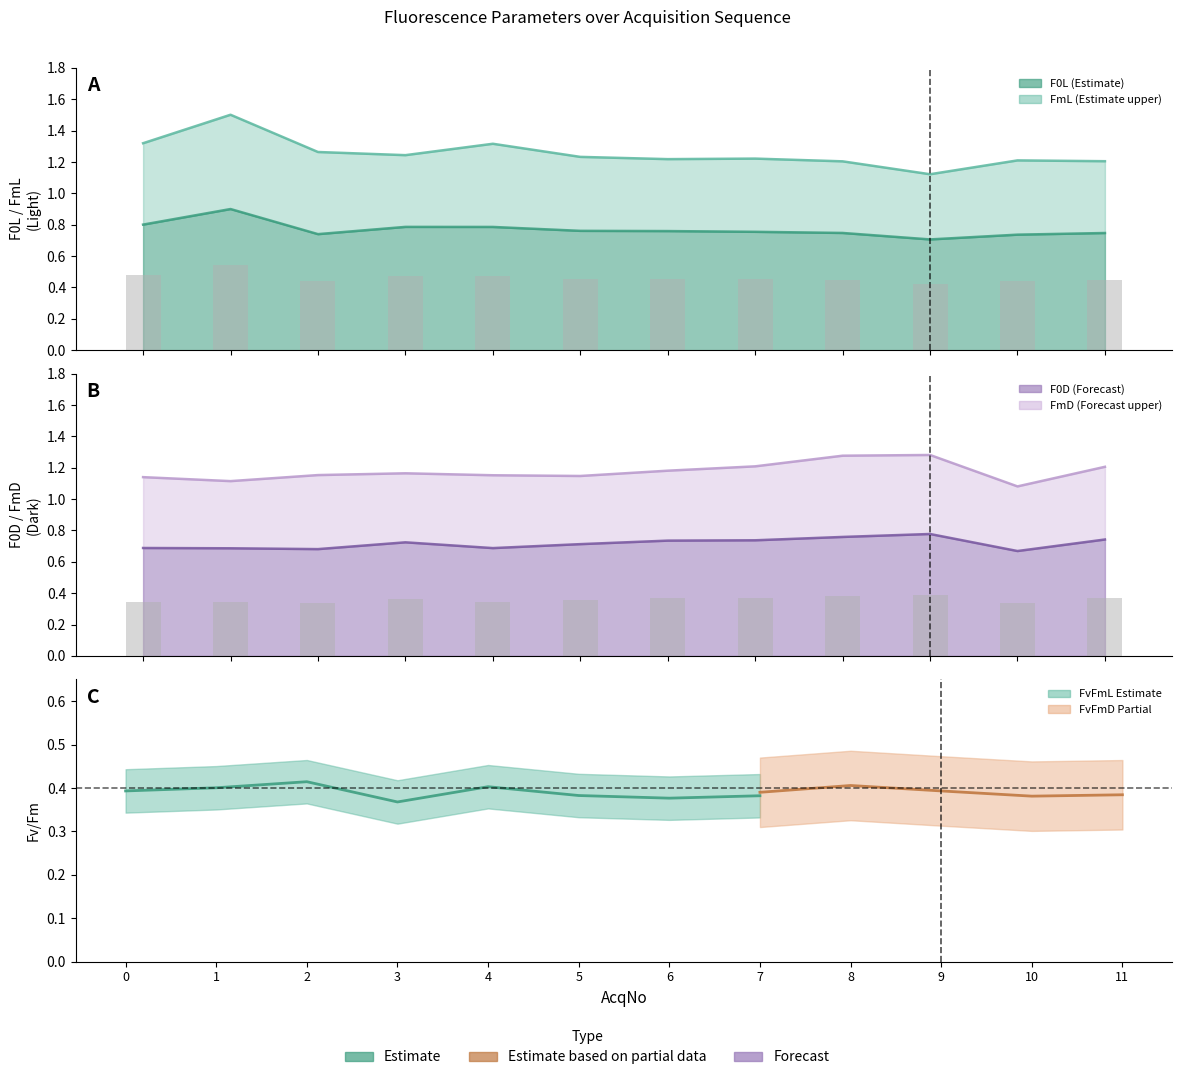

Reading left to right, what are all the values shown in this chart?

F0L: 0.8	0.9	0.7	0.8	0.8	0.8	0.8	0.8	0.7	0.7	0.7	0.7
FmL: 1.3	1.5	1.3	1.2	1.3	1.2	1.2	1.2	1.2	1.1	1.2	1.2
F0D: 0.7	0.7	0.7	0.7	0.7	0.7	0.7	0.7	0.8	0.8	0.7	0.7
FmD: 1.1	1.1	1.2	1.2	1.2	1.1	1.2	1.2	1.3	1.3	1.1	1.2